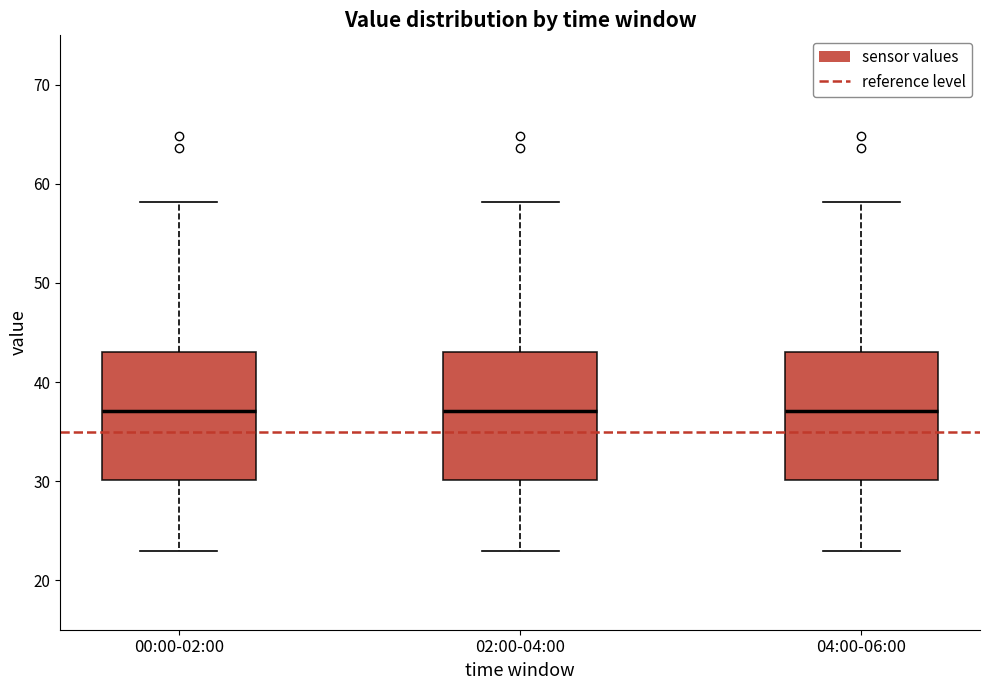

Where does the median line of the box for 00:00-02:00 sit on the y-axis? The values are not printed on the chart, so give them approximately, as read against the axis.

37